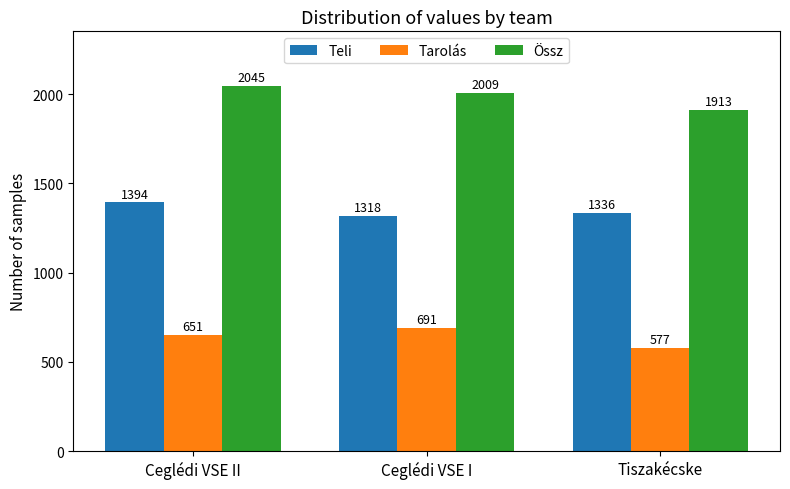

List the series in order of their peak value, highest first.

Össz, Teli, Tarolás